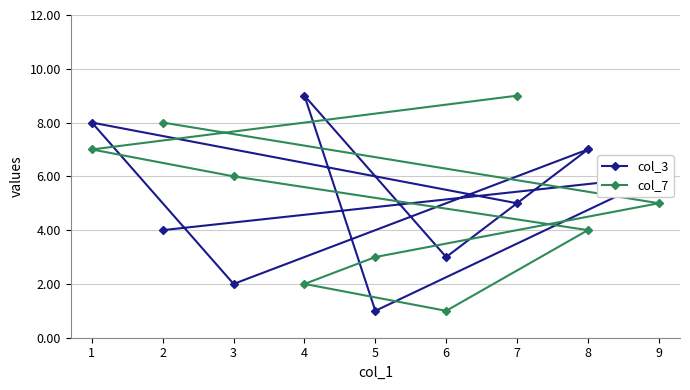

Does the chart display data point markers on the line(s)?

Yes